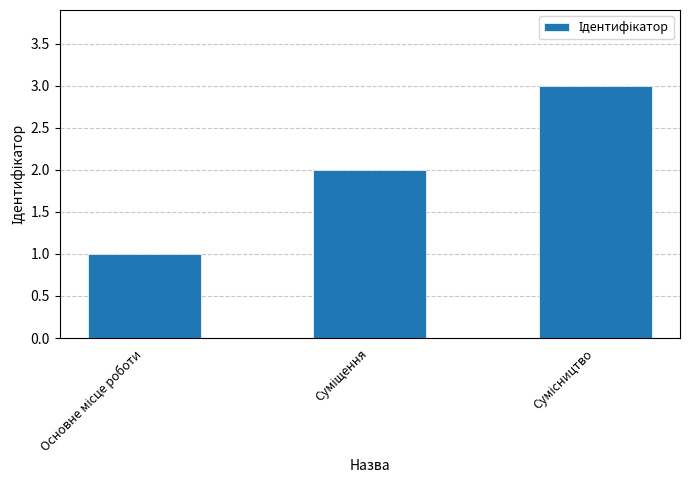

Count the number of categories in the chart.

3